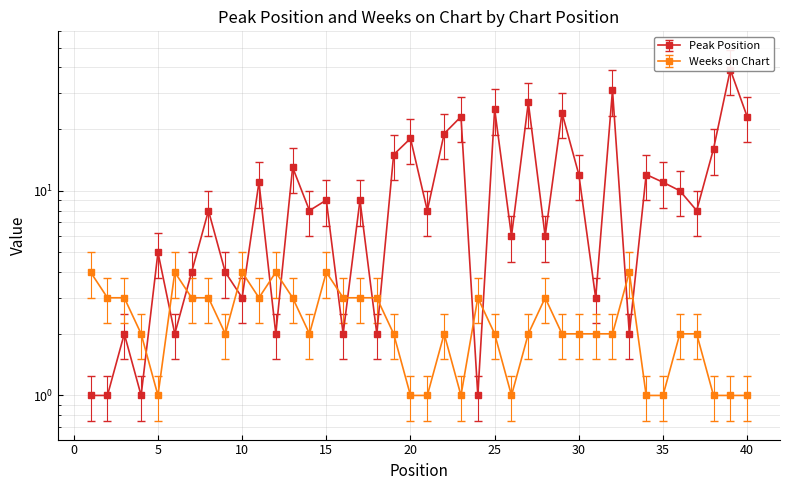

What are all the series names shown in the legend?

Peak Position, Weeks on Chart